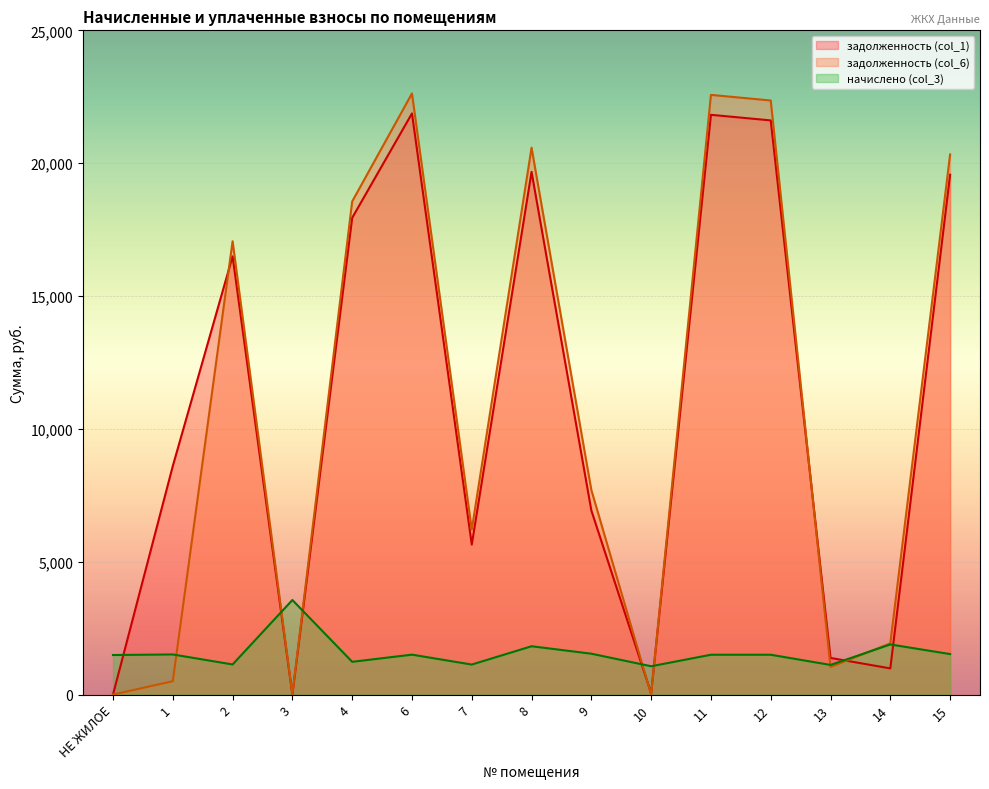

Is the value of задолженность (col_1) at 1 greater than the value of начислено (col_3) at 12?

Yes